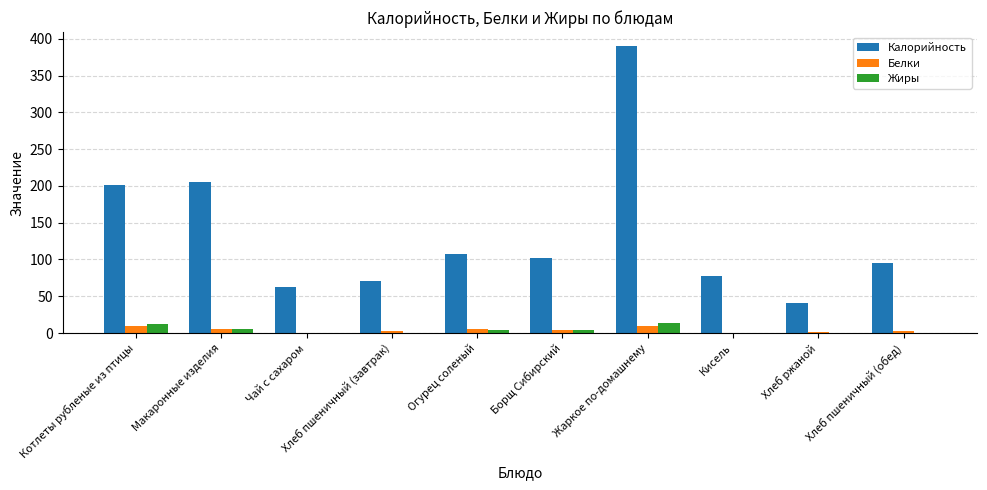

How many groups of bars are there?

10